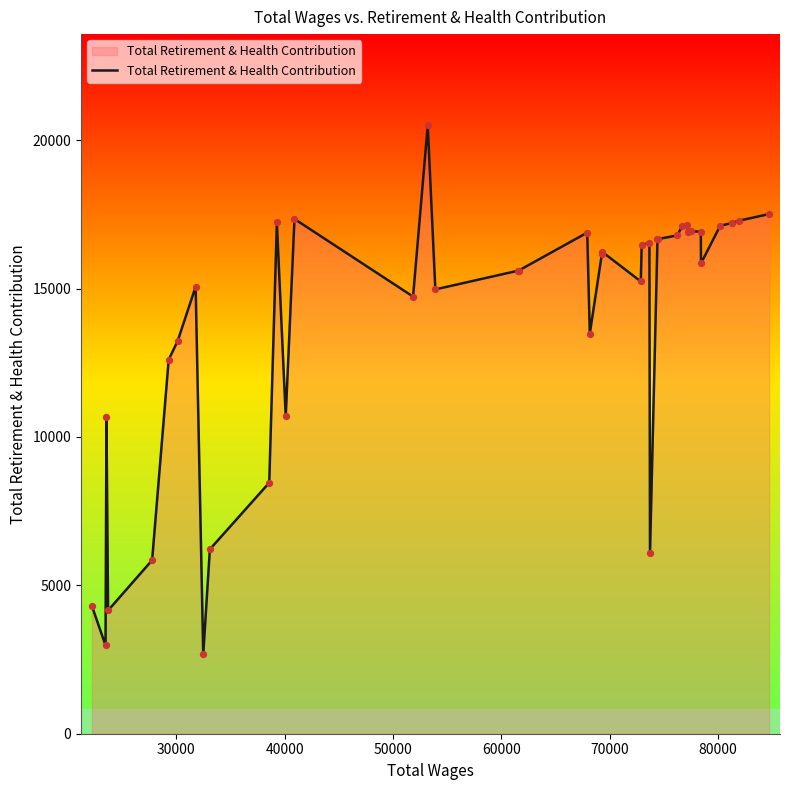

What is the maximum value shown in the chart?

20499